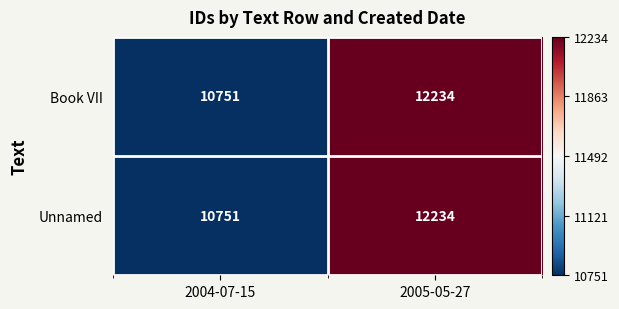

Read the Unnamed value at 2005-05-27.

12234